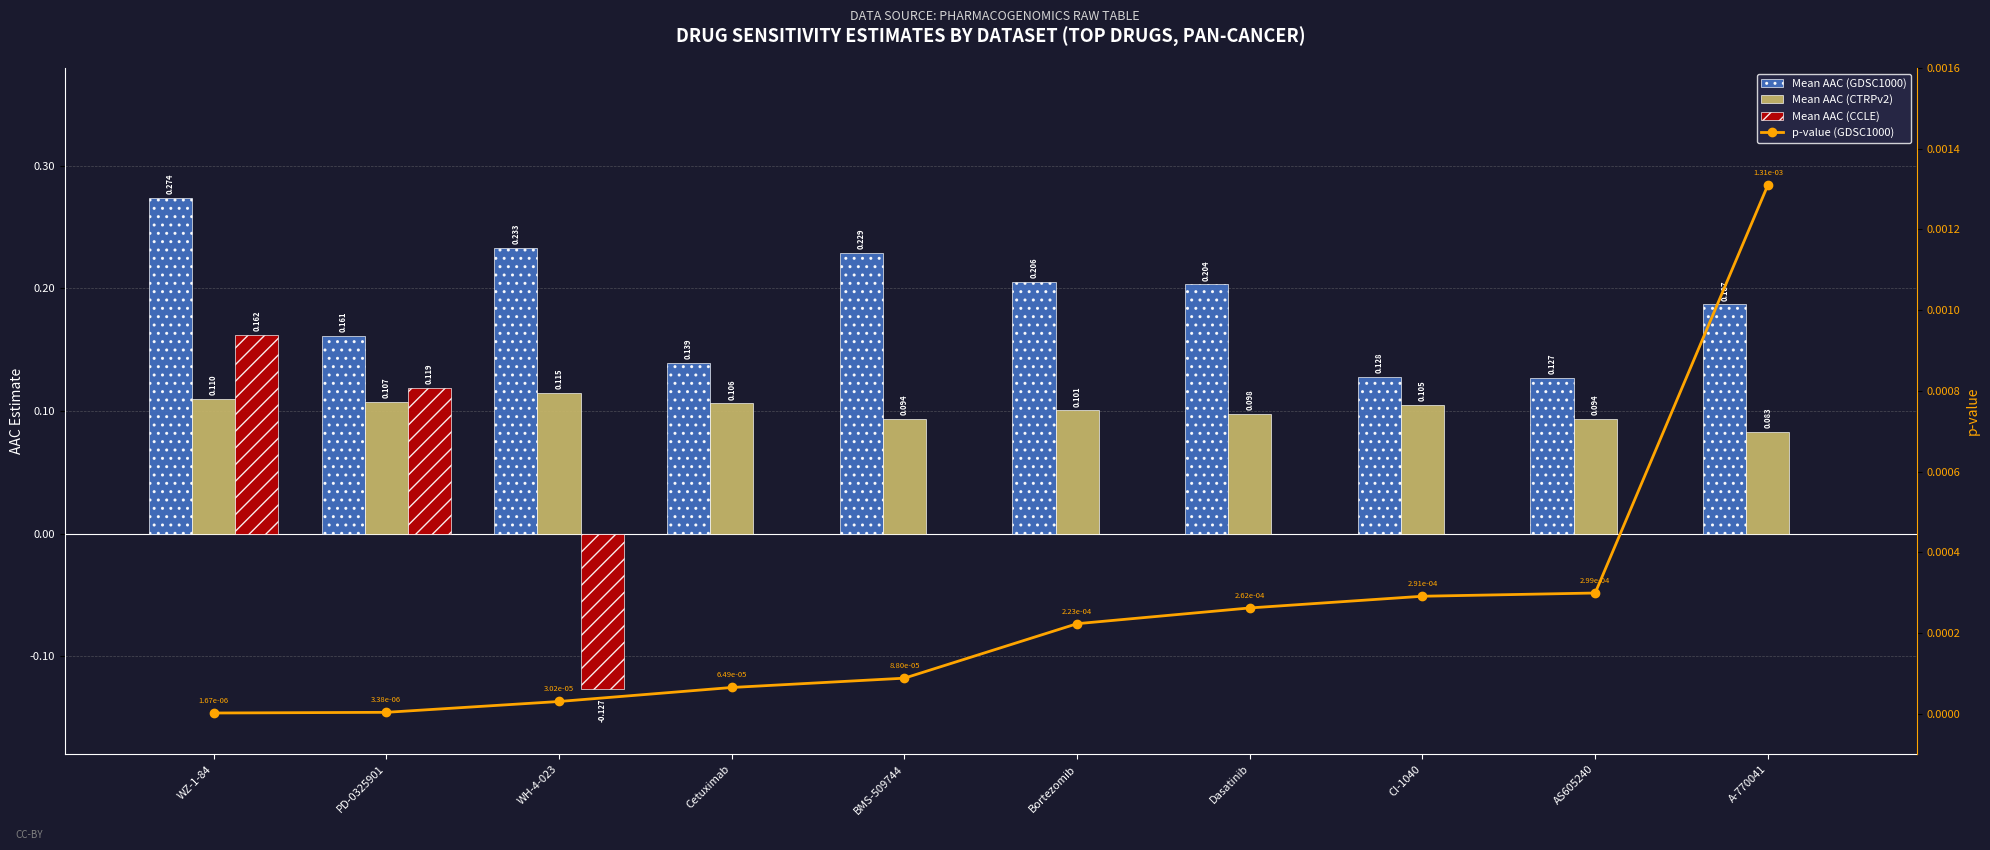

Rank the categories by p-value (GDSC1000) value from lowest to highest.

WZ-1-84, PD-0325901, WH-4-023, Cetuximab, BMS-509744, Bortezomib, Dasatinib, CI-1040, AS605240, A-770041